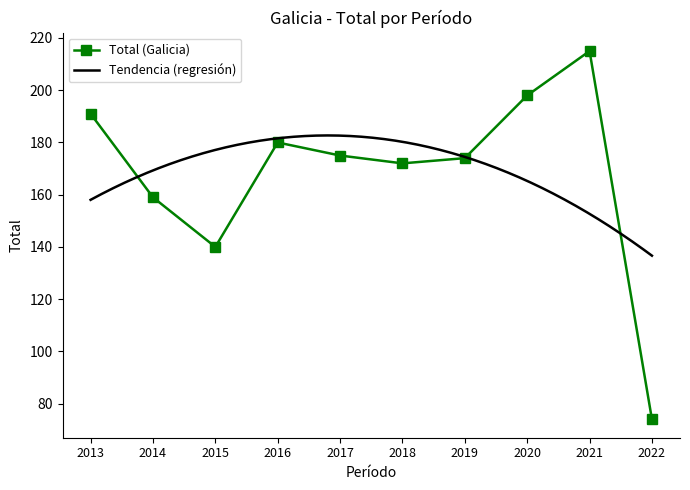

Rank the categories by value from highest to lowest.

2021, 2020, 2013, 2016, 2017, 2019, 2018, 2014, 2015, 2022